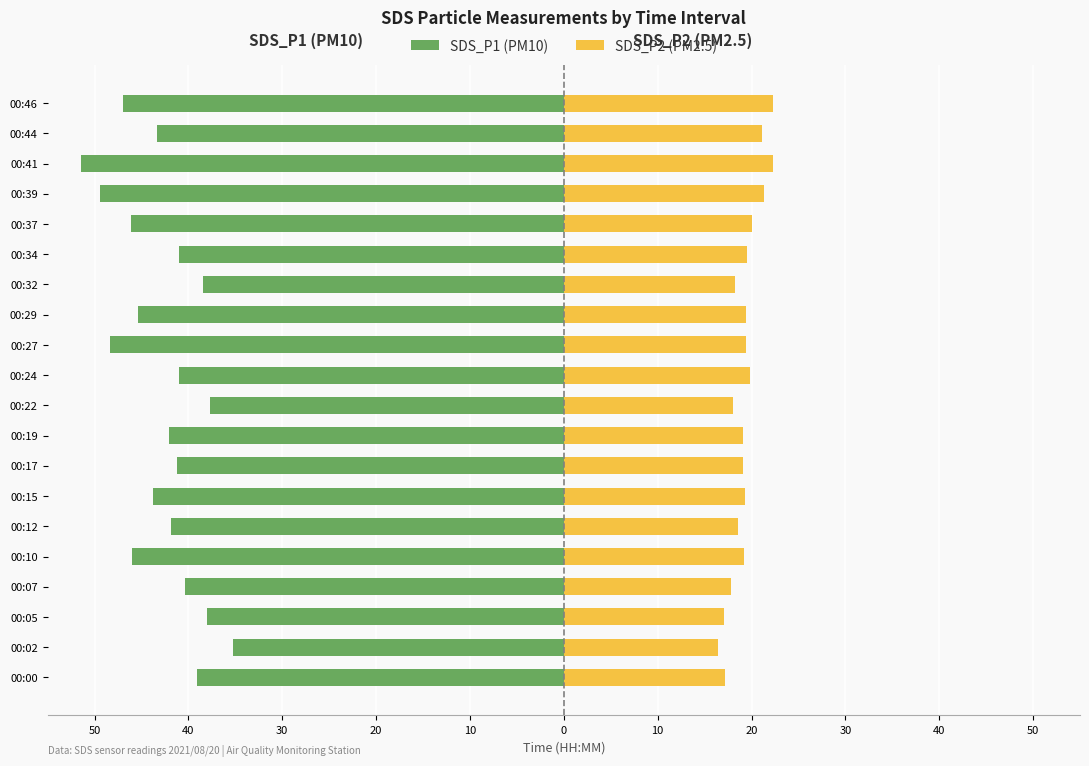

How many data points in SDS_P2 (PM2.5) are above 19?

13